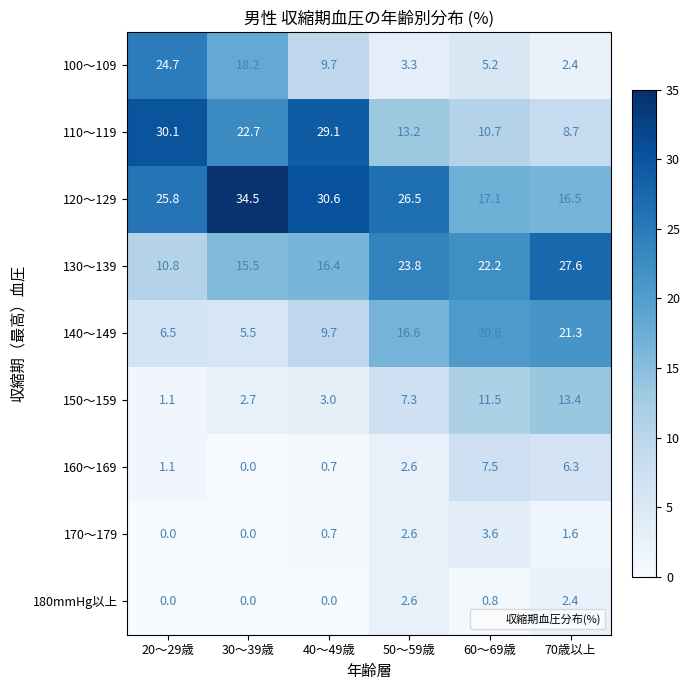

Rank the series at 60～69歳 from highest to lowest value.

130～139, 140～149, 120～129, 150～159, 110～119, 160～169, 100～109, 170～179, 180mmHg以上